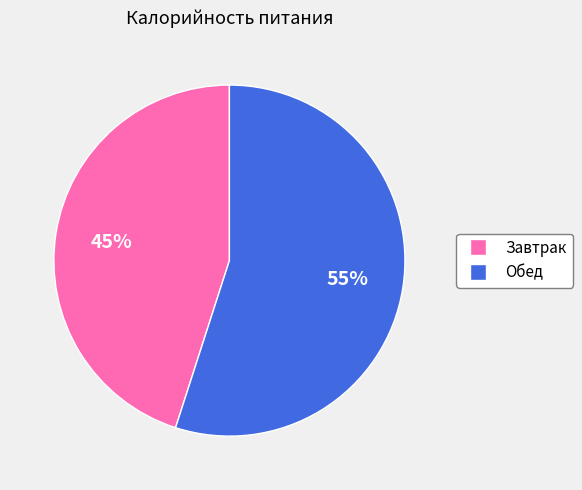

Combined, do Завтрак and Обед account for over 50%?

Yes